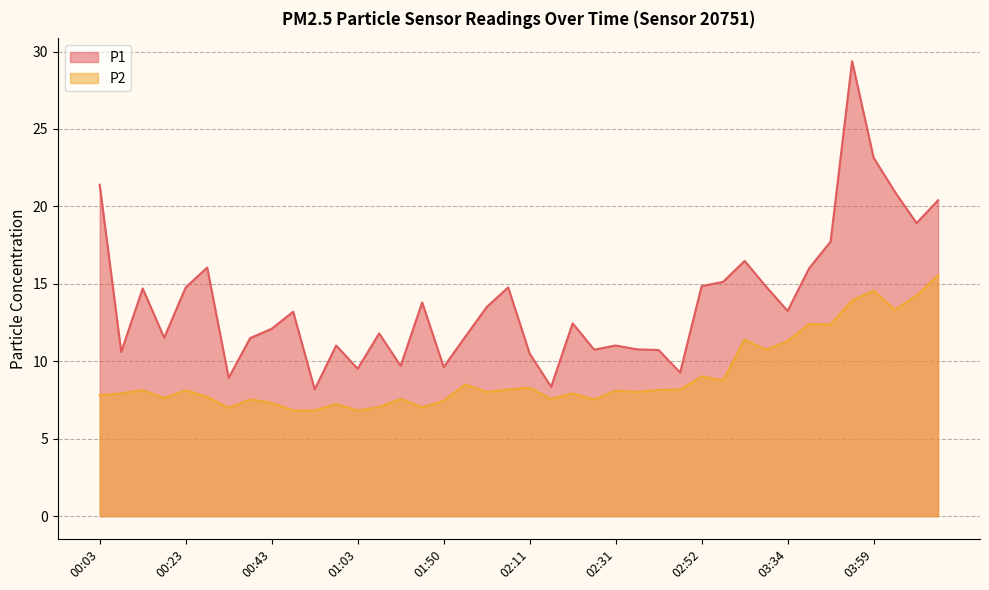

What is the label of the 24th point from the right?

01:50